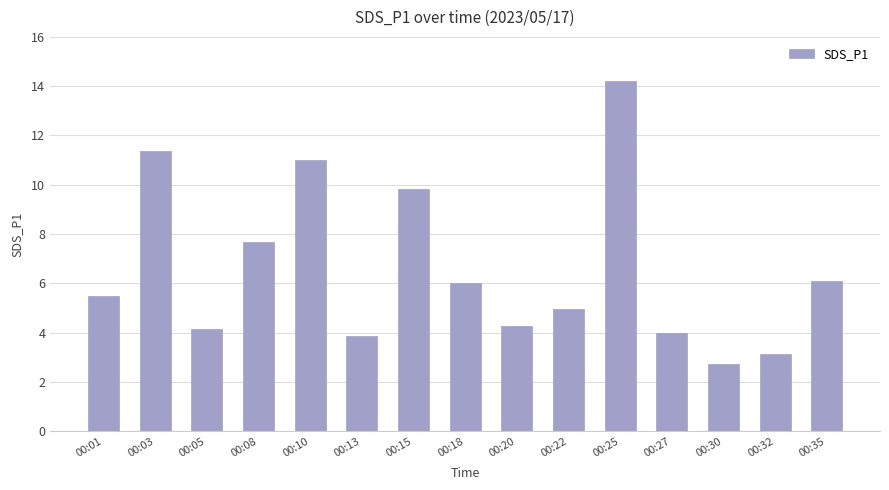

How many bars are there in total?

15